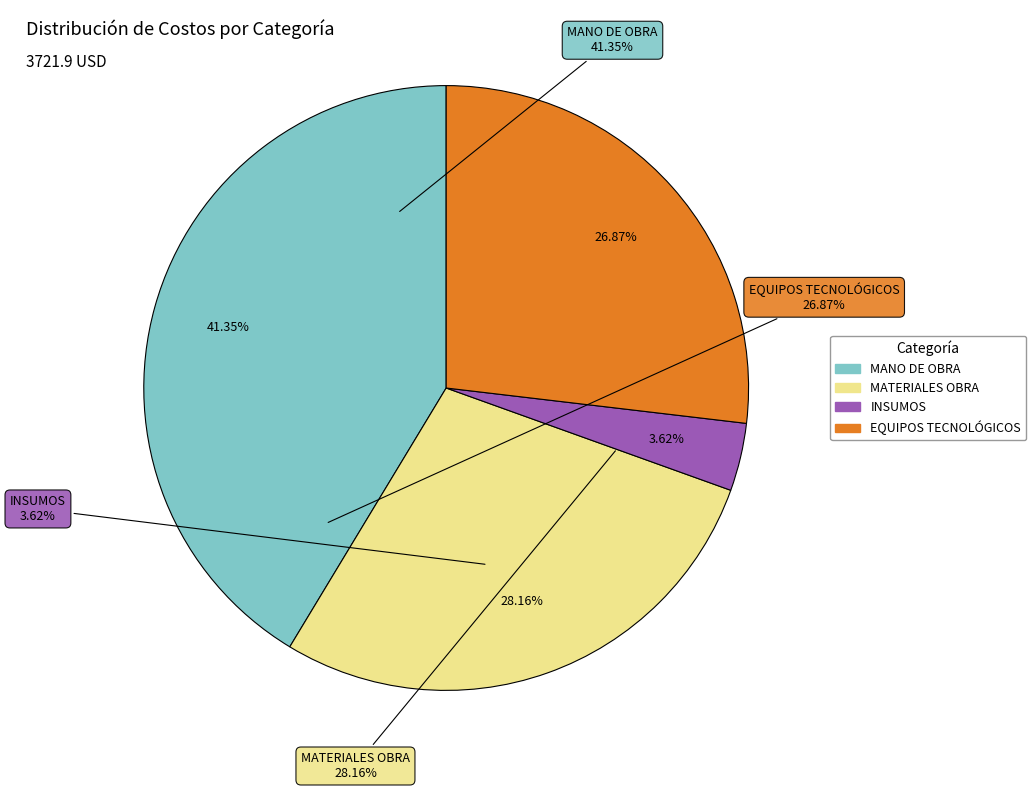

How many segments does this pie chart have?

4